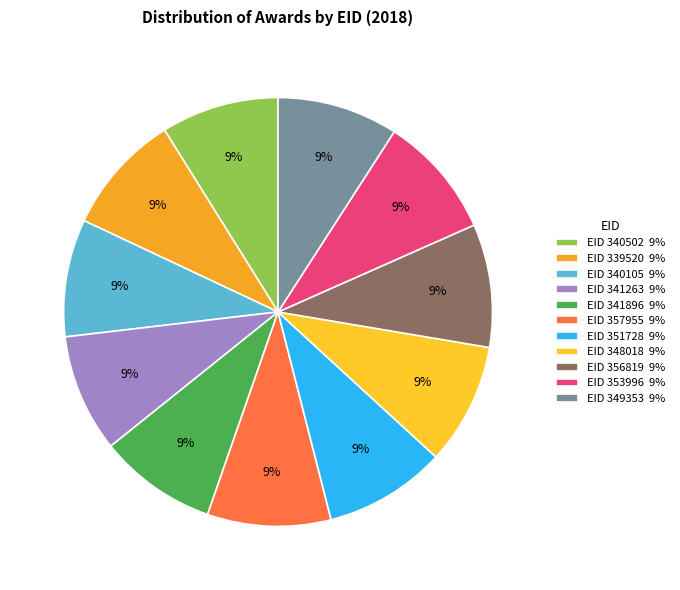

Rank the categories by value from lowest to highest.

340105, 340502, 341263, 341896, 339520, 349353, 348018, 351728, 353996, 356819, 357955